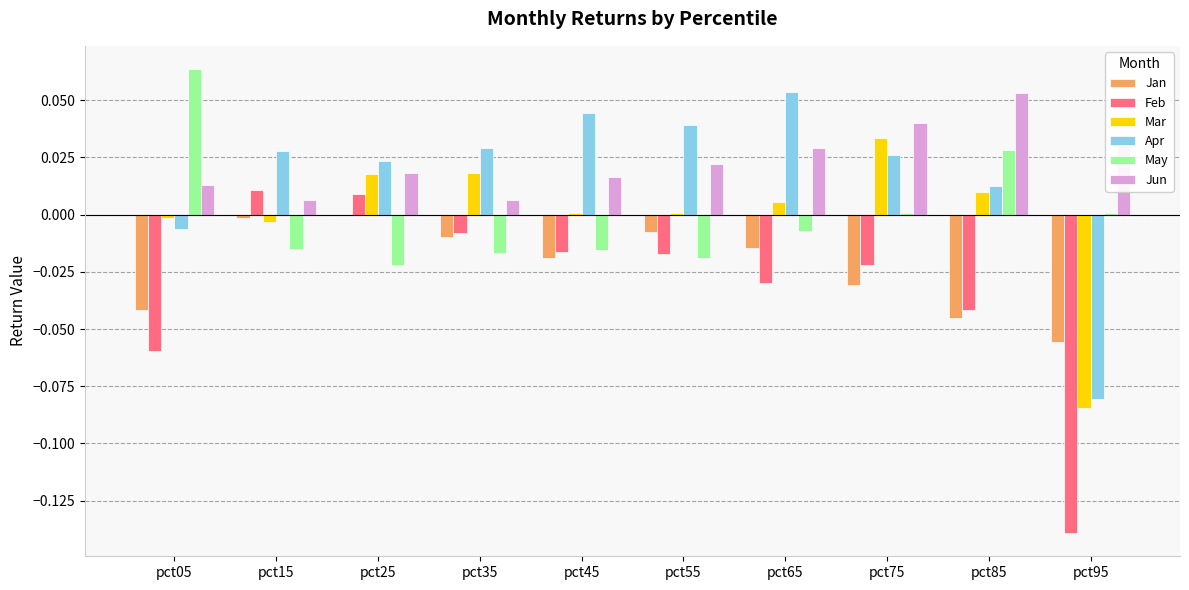

At which category does the chart reach its peak across all series?

pct05